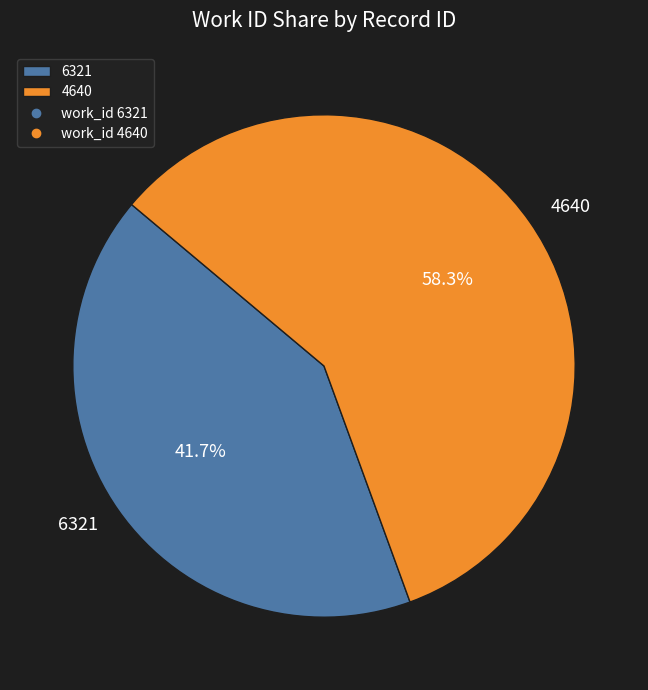

What portion of the pie excludes 4640?

41.7%